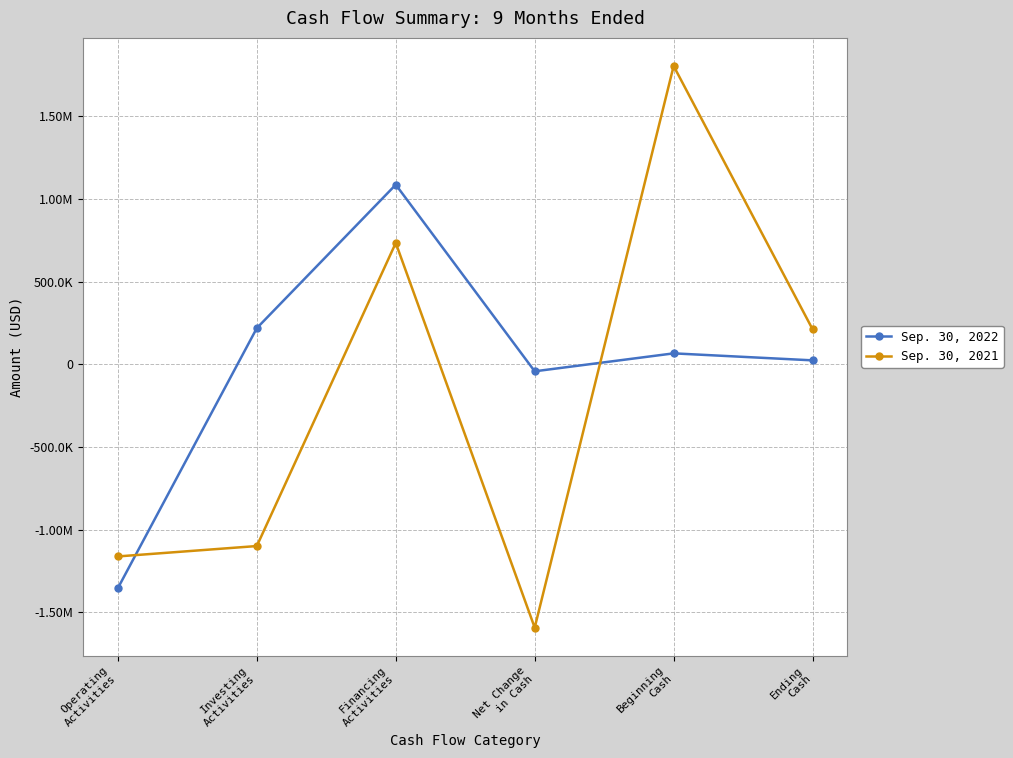

True or false: Sep. 30, 2021 has a value of 734407 at Financing
Activities.

True